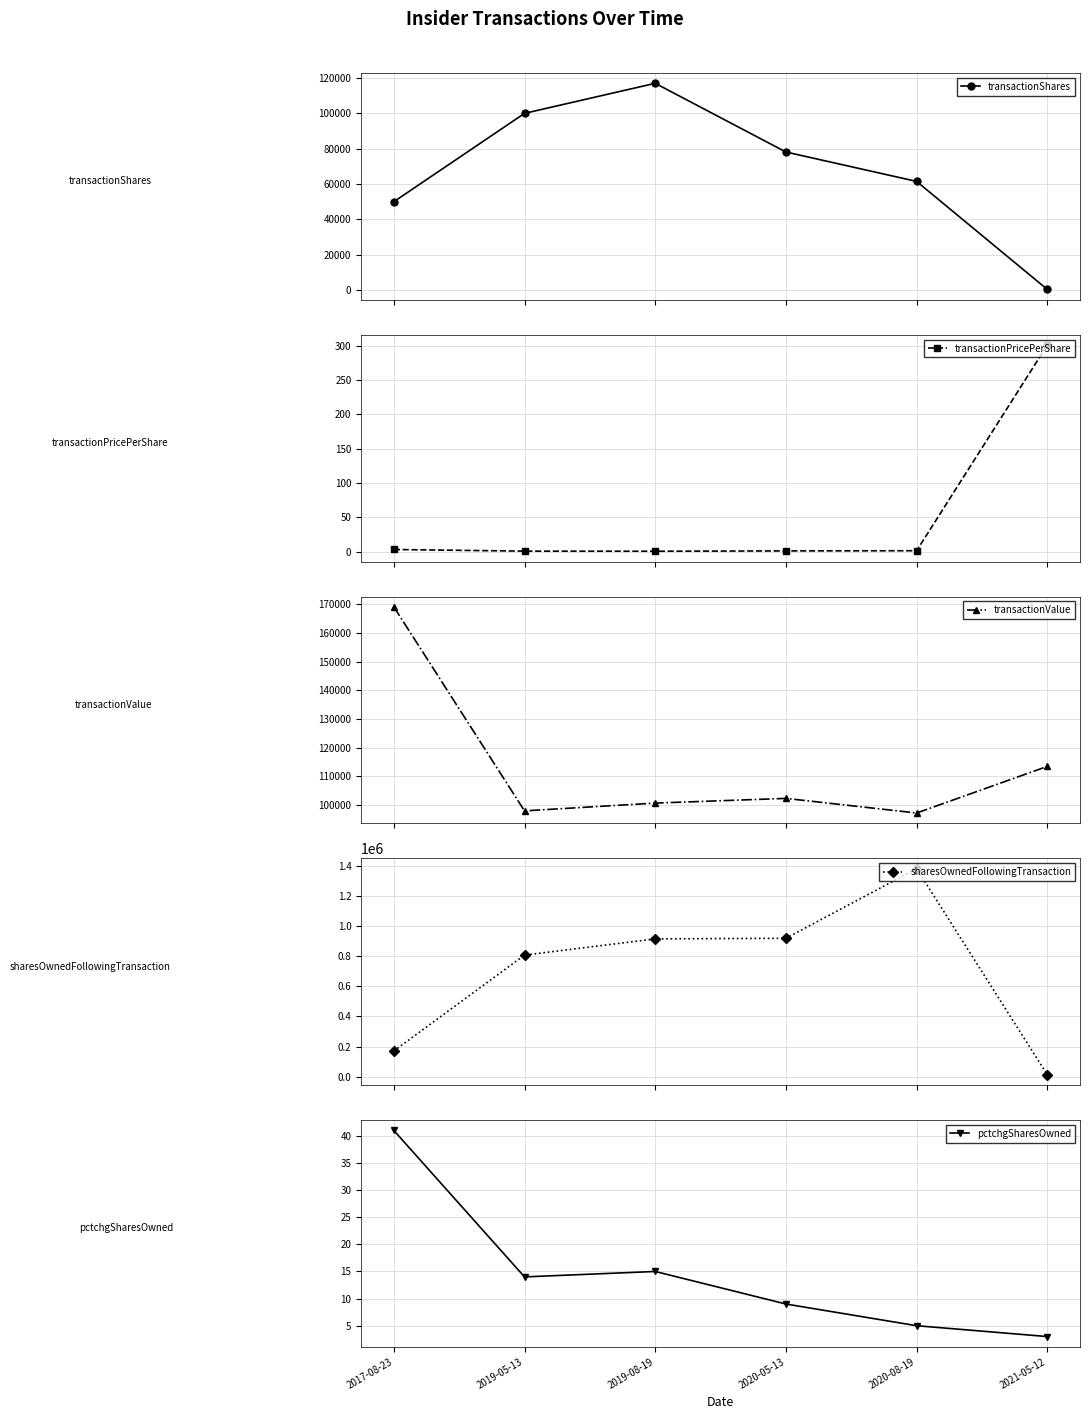

What is the sum of the transactionValue values at 2019-08-19 and 2020-05-13?

203054.0